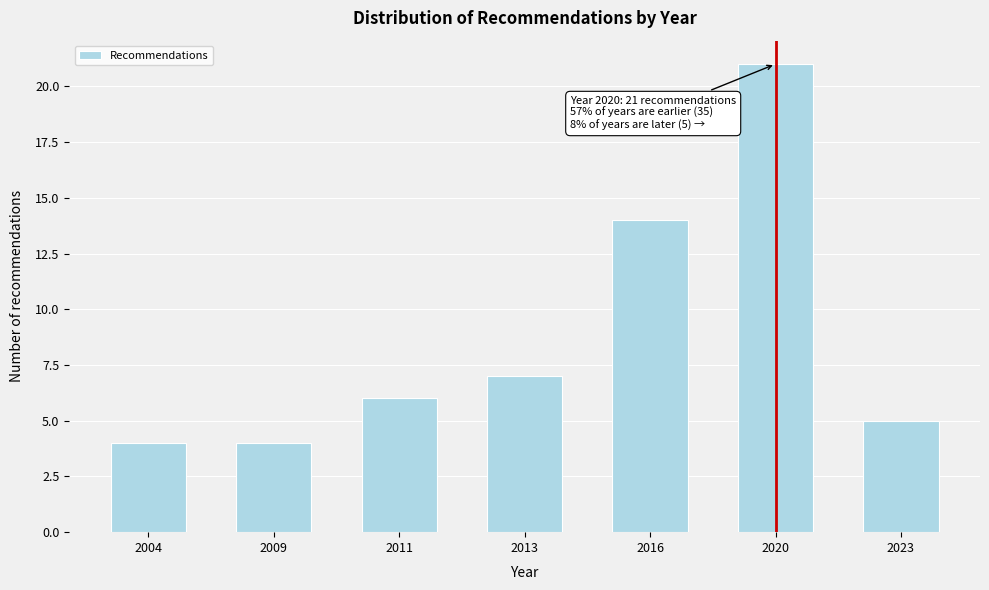

Reading left to right, what are all the values shown in this chart?

2004=4	2009=4	2011=6	2013=7	2016=14	2020=21	2023=5